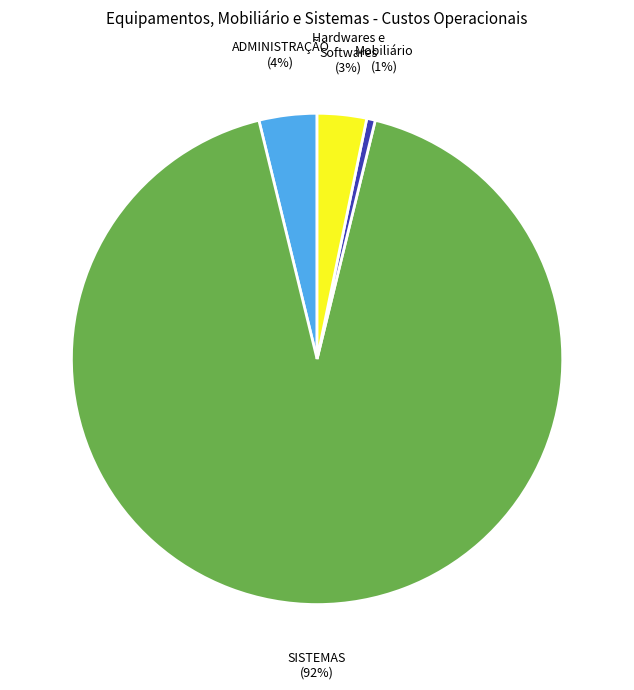

Is the sum of Hardwares e Softwares and Mobiliário greater than half?

No